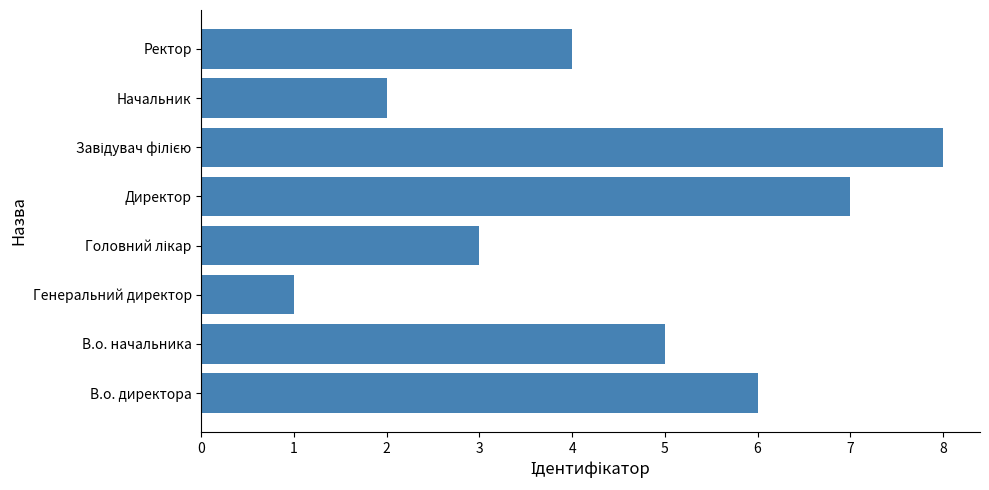

What is the sum of the values at В.о. директора and Ректор?

10